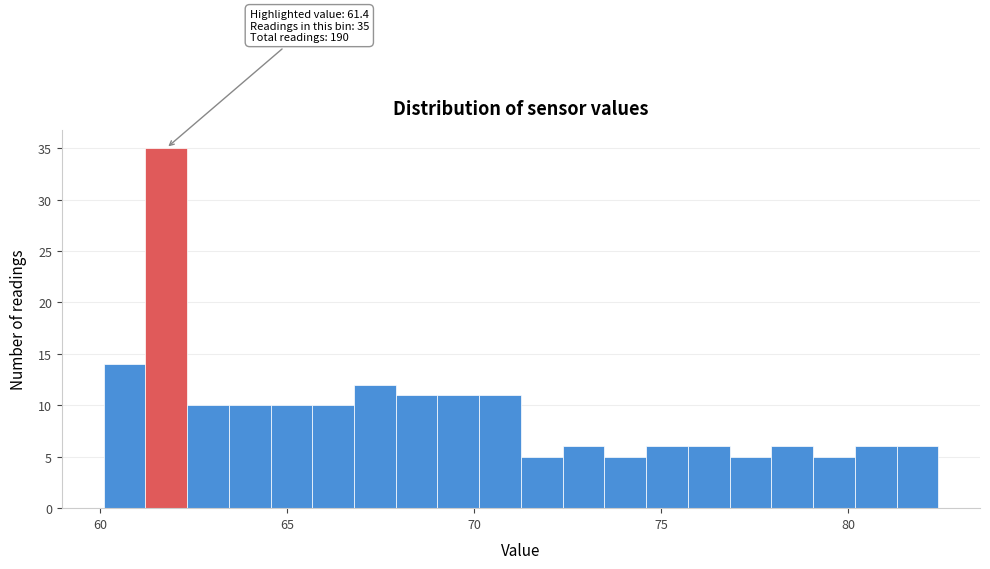

Around what value on the x-axis is the tallest bar? Give the approximate position of its centre, as read against the axis.

62.0